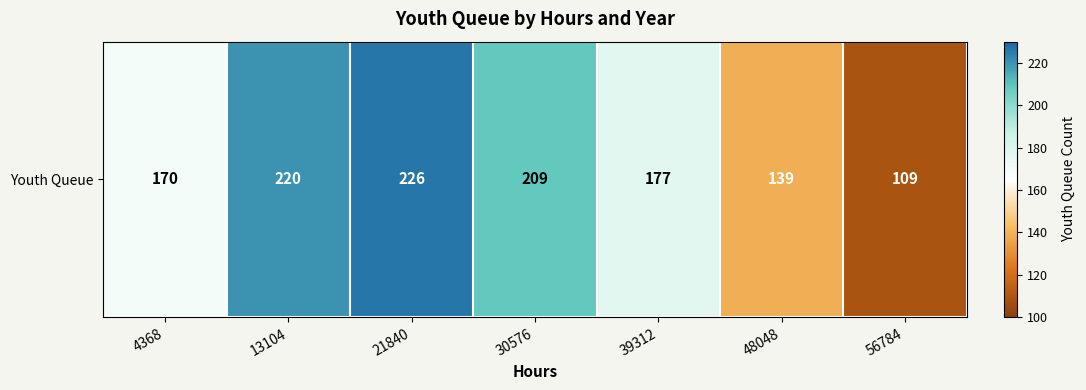

What is the difference between the second highest and second lowest values?

81